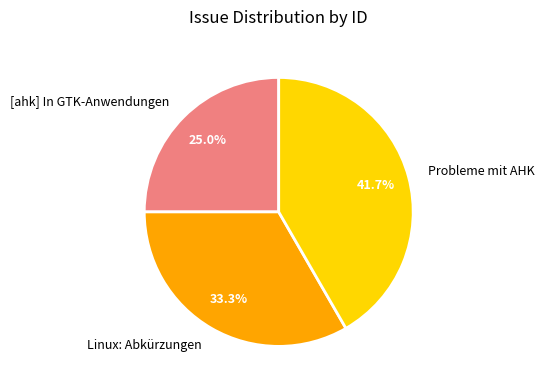

Is there any slice that represents more than half of the pie?

No